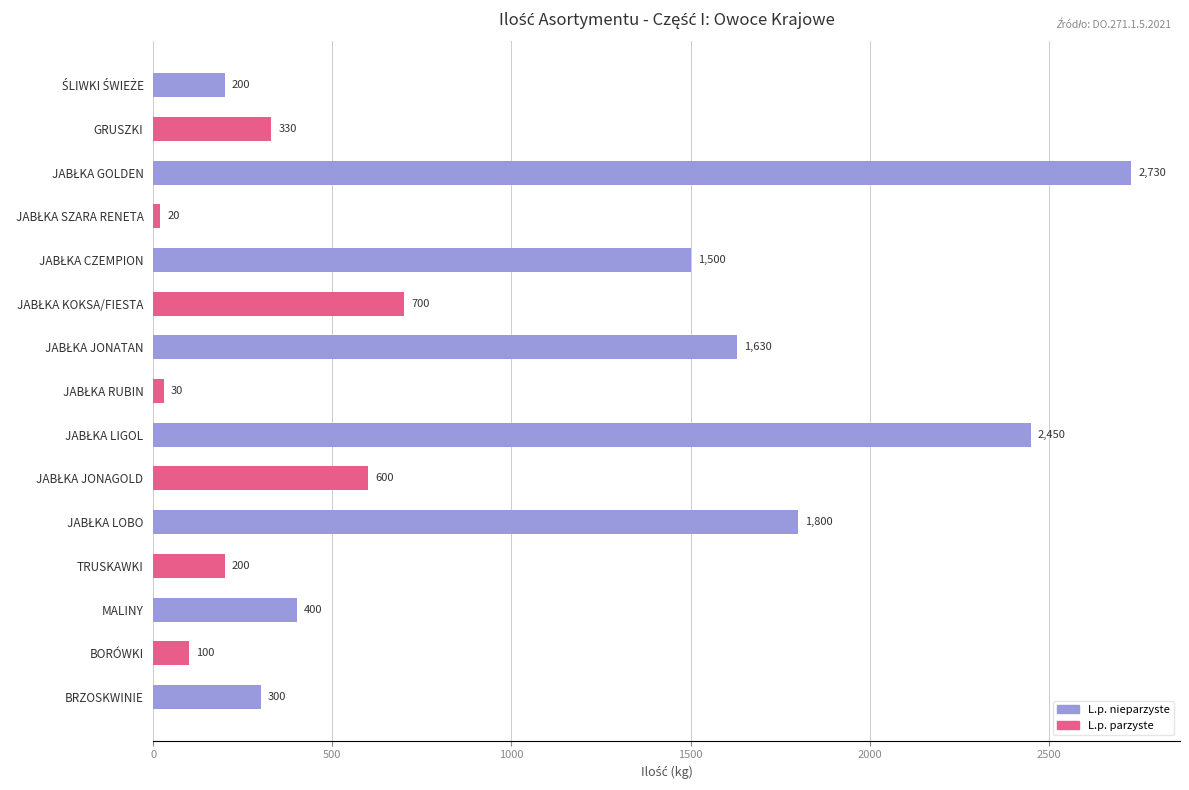

Read the value at TRUSKAWKI.

200